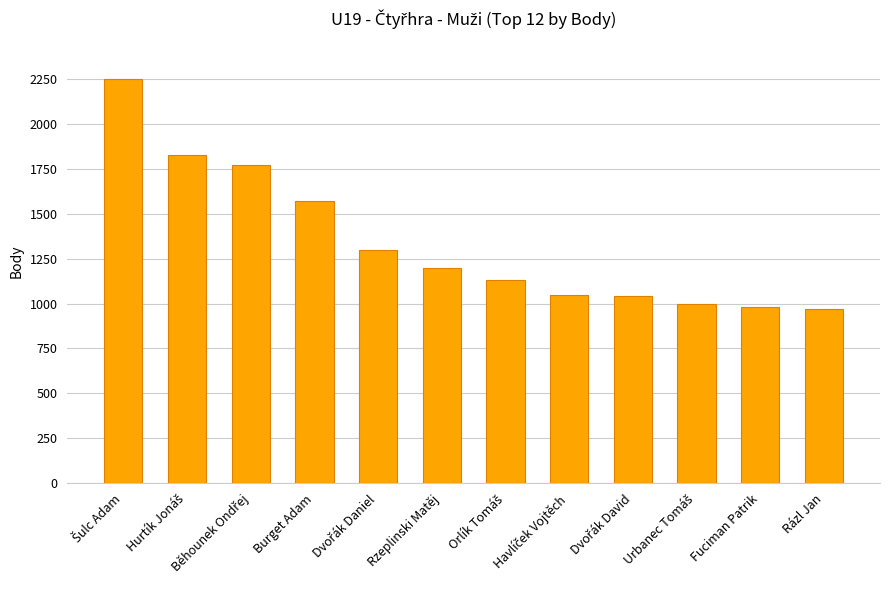

What is the difference between the maximum and minimum values?

1280